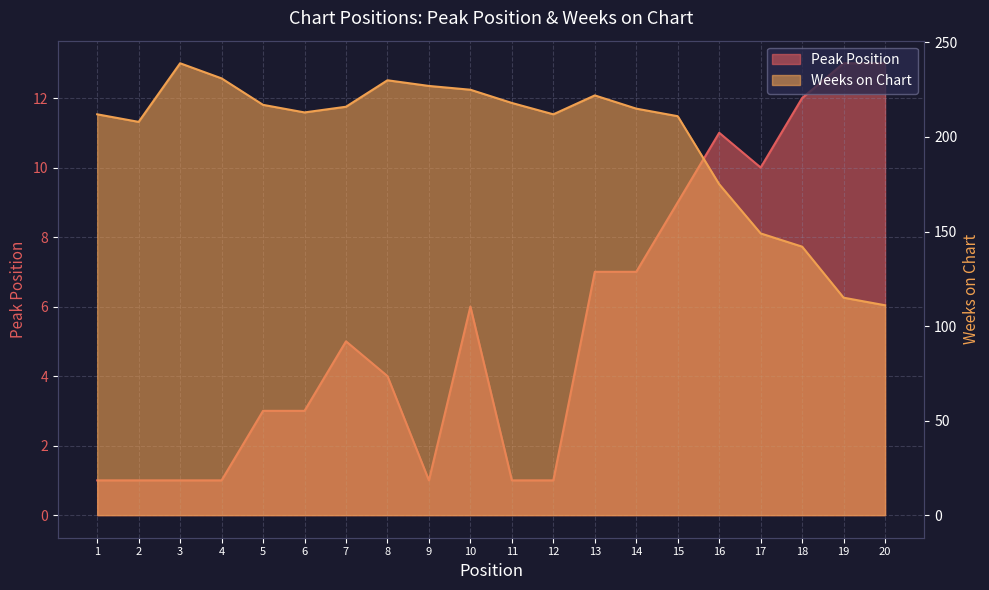

Between 4 and 17, which series saw the biggest shift?

Weeks on Chart